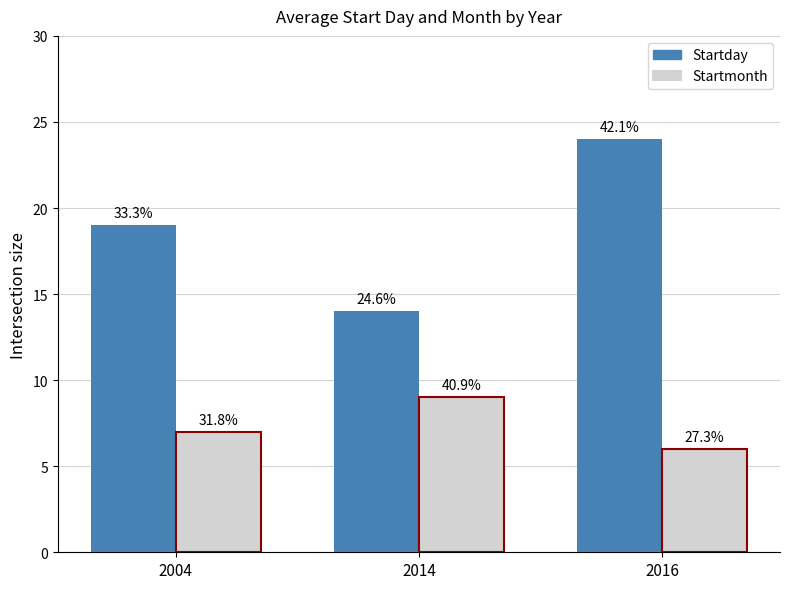

The Startday series shows 24 at 2016. True or false?

True